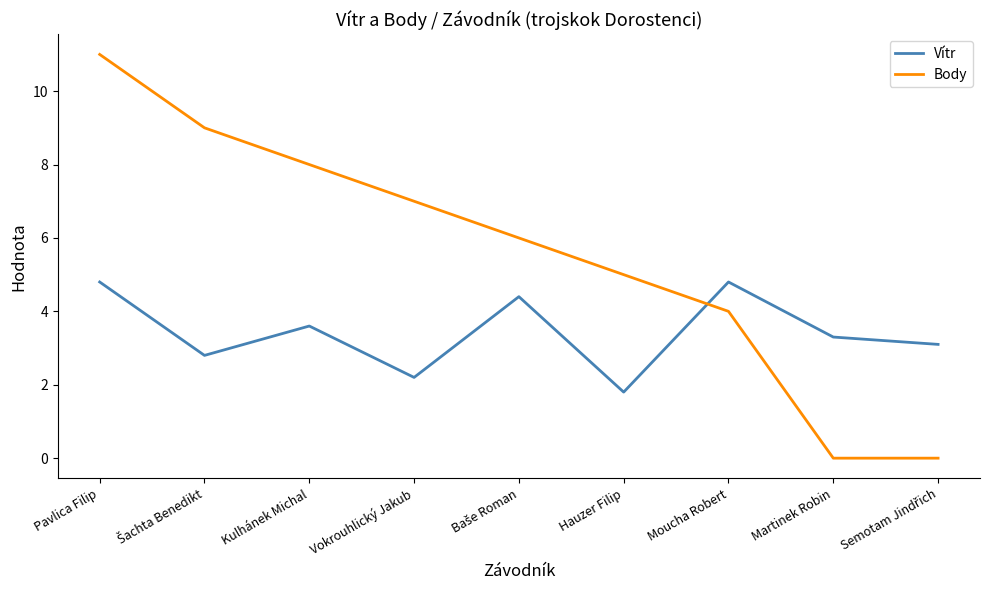

List the series in order of their peak value, highest first.

Body, Vítr